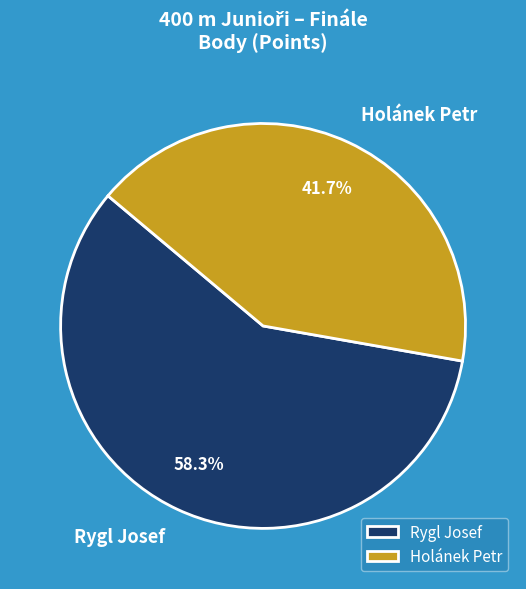

Does Holánek Petr account for over 50% of the chart?

No